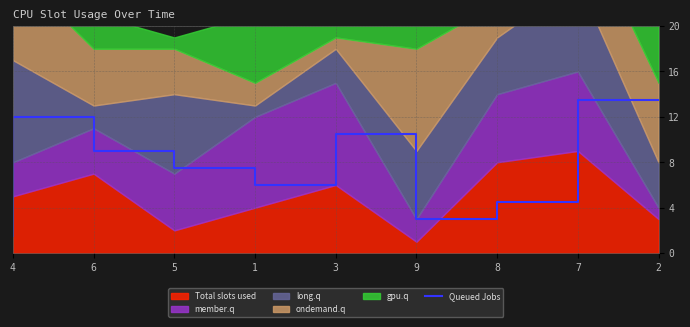

What is the maximum value for Queued Jobs?

13.5